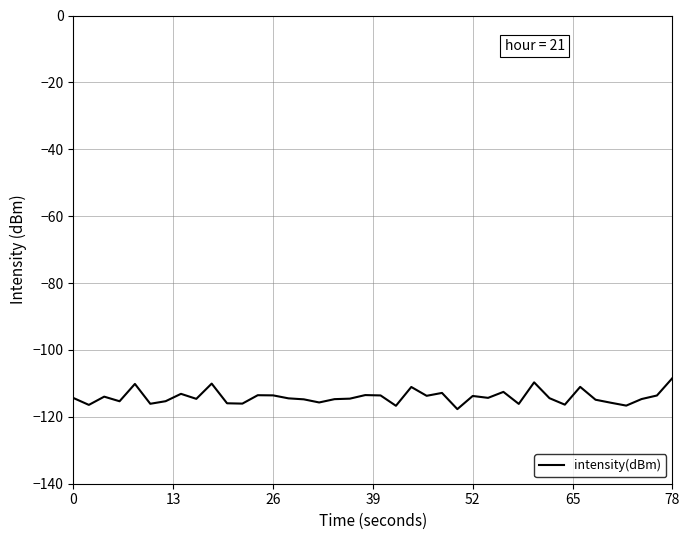

What is the minimum value shown in the chart?

-117.7